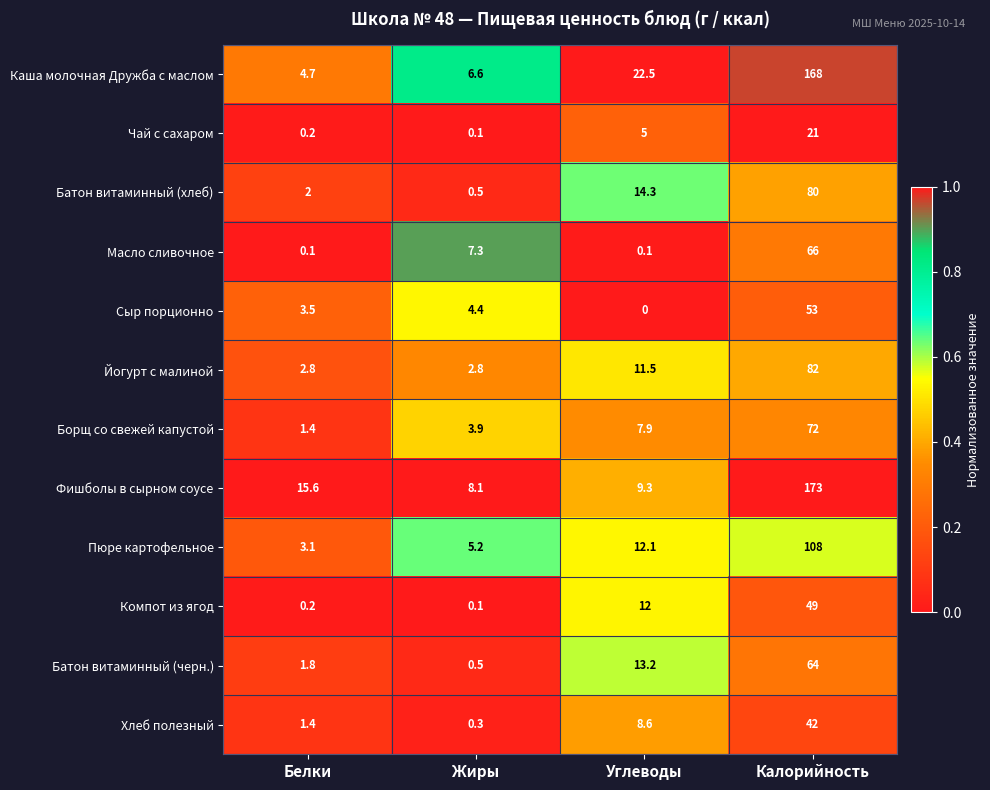

What is the difference between the highest and lowest values at Калорийность?

152.0